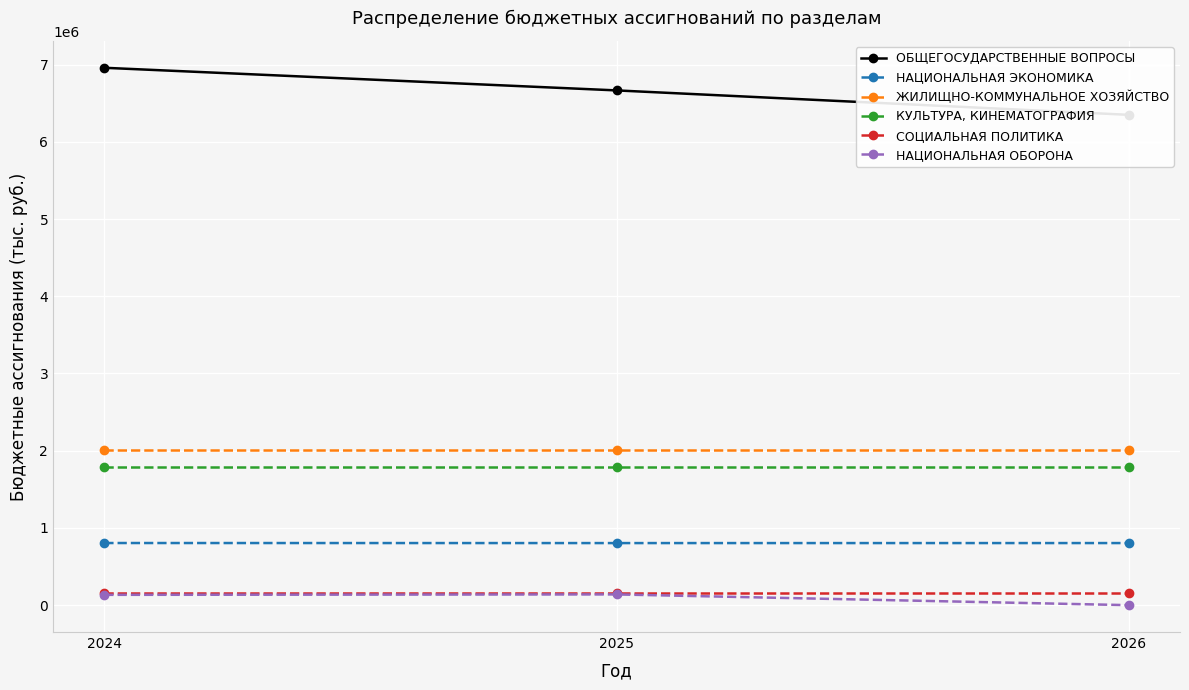

How many data points in НАЦИОНАЛЬНАЯ ОБОРОНА are less than 133678?

1